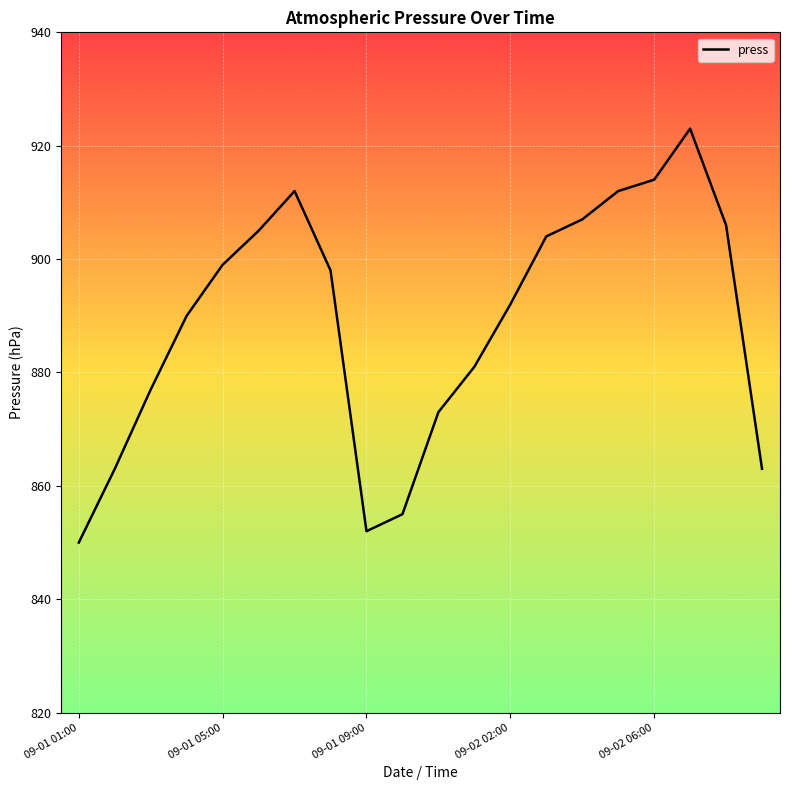

What is the minimum value shown in the chart?

850